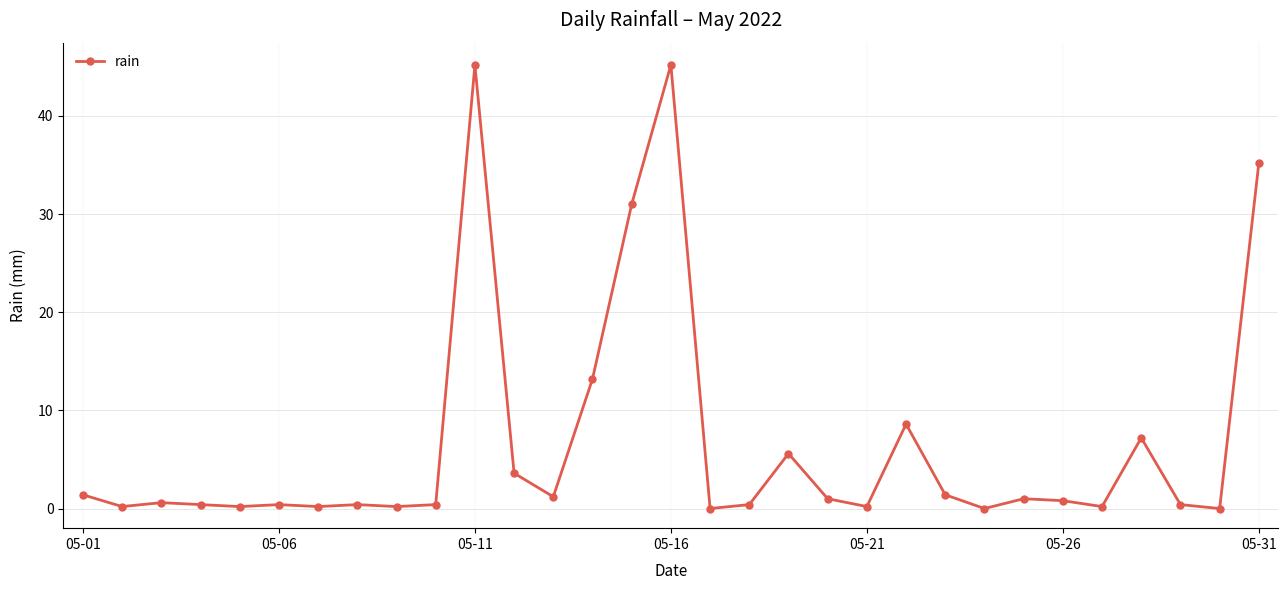

What is the value of the 20th point from the left?

1.0